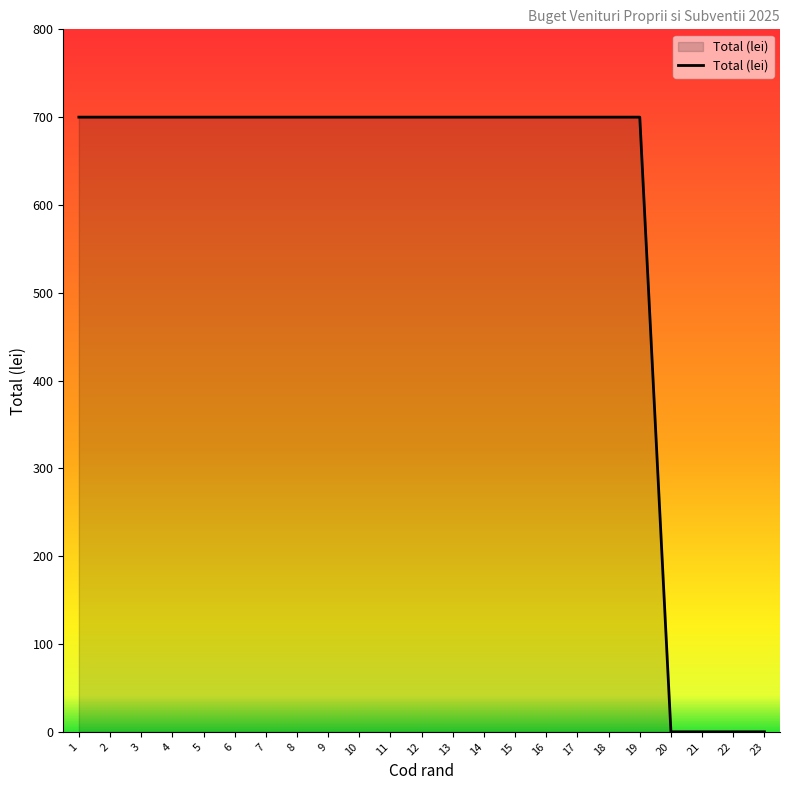

What is the greatest value displayed?

700